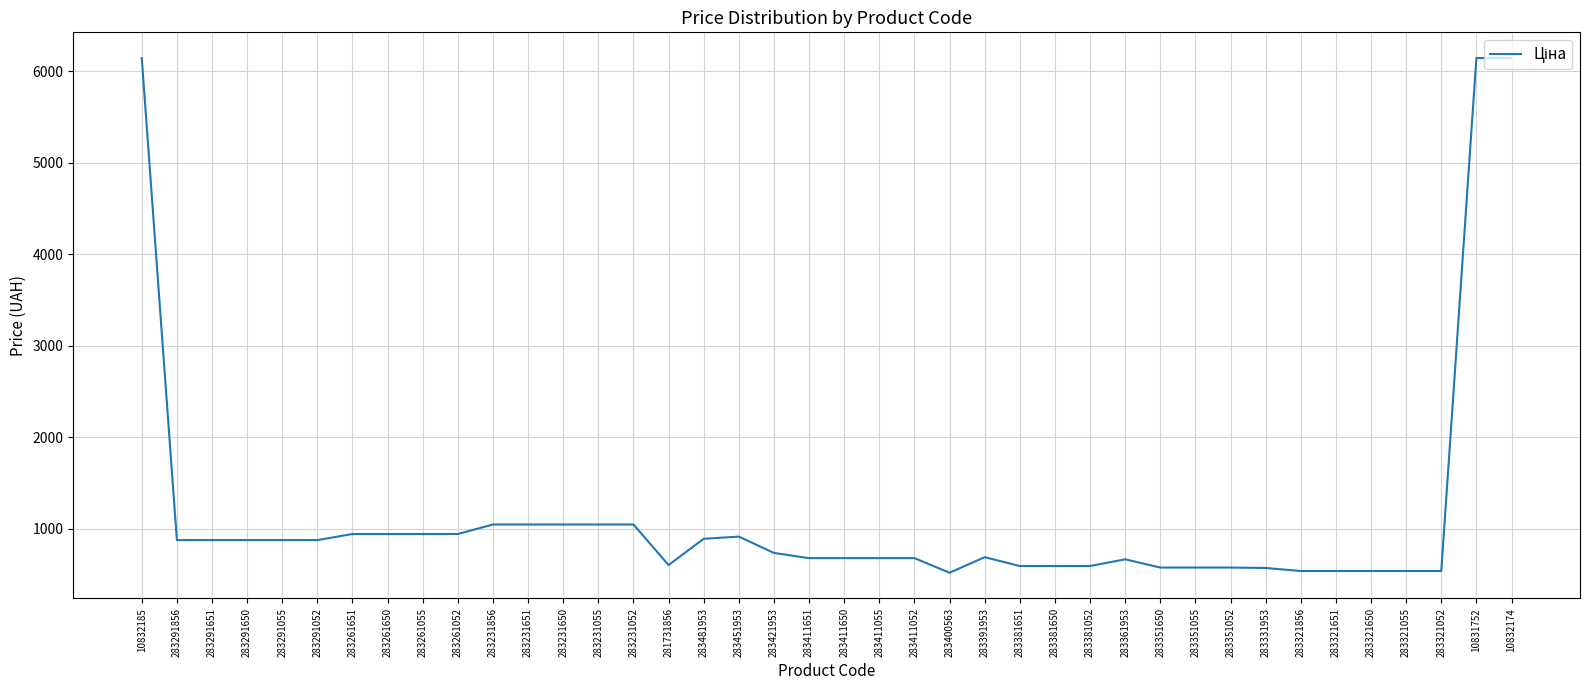

What is the difference between the maximum and minimum values?

5623.2